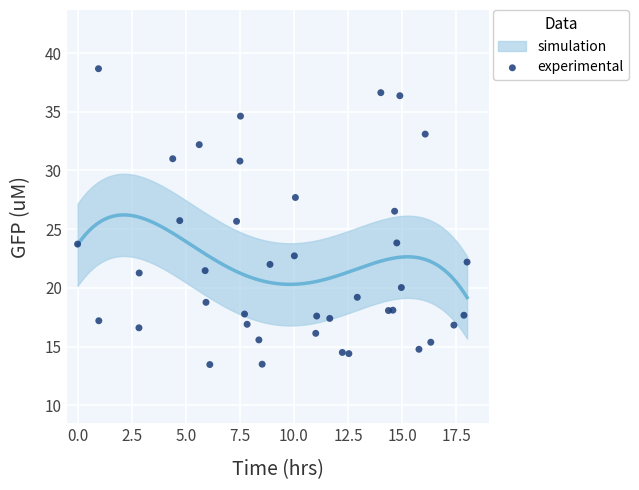

What is the range of Y values (max minus min)?

25.2